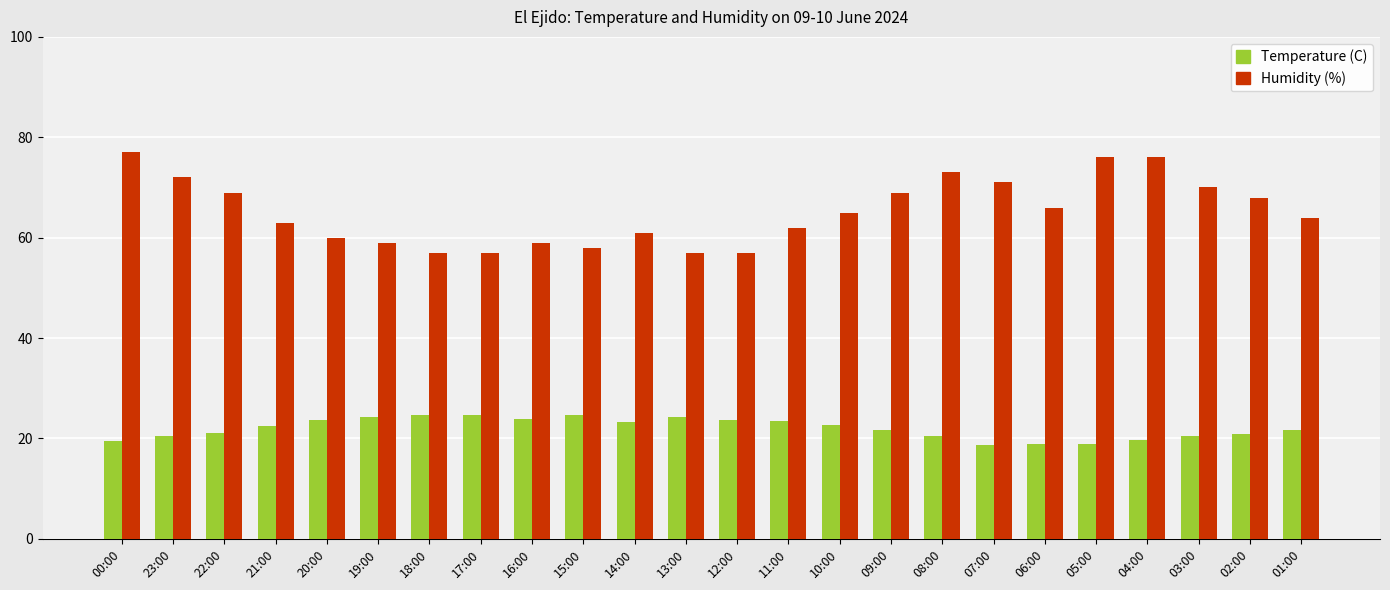

What is the total value across all series at 04:00?

95.8